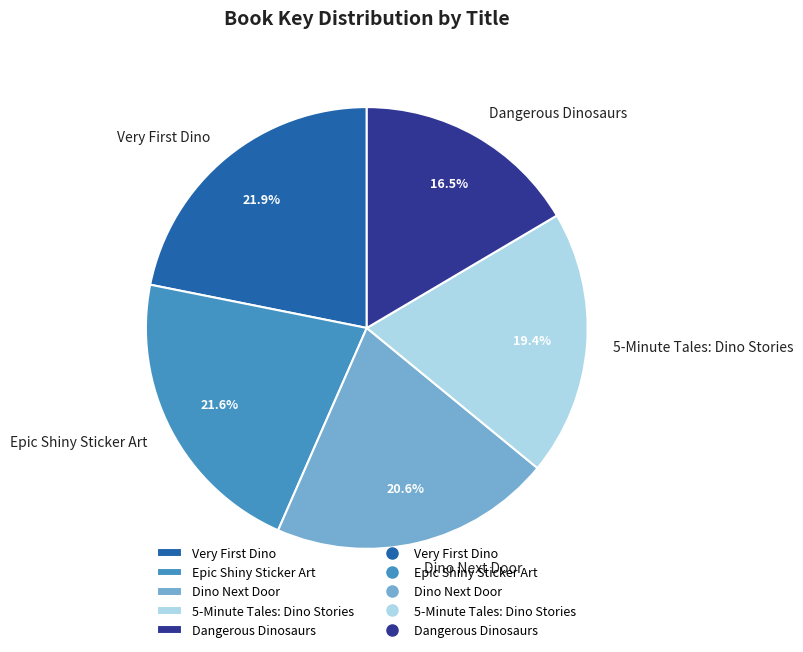

What is the smallest slice in the pie chart?

Dangerous Dinosaurs